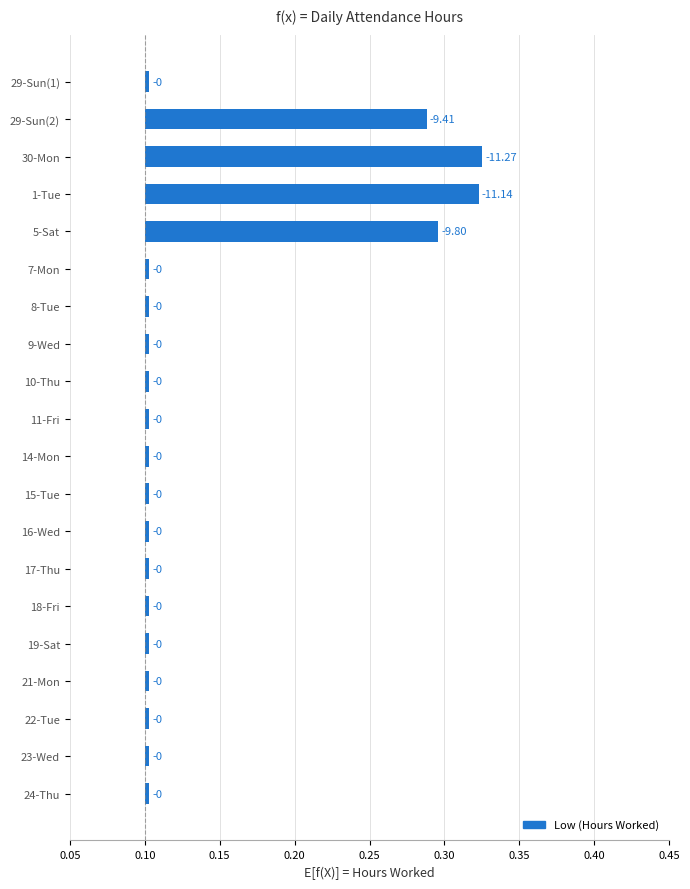

What is the sum of all values?

0.9